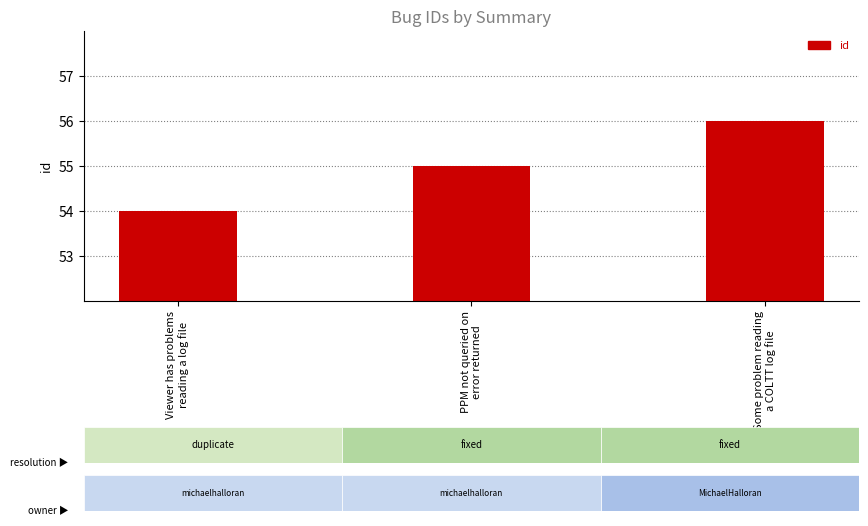

At which label is the value closest to 55?

PPM not queried on
error returned